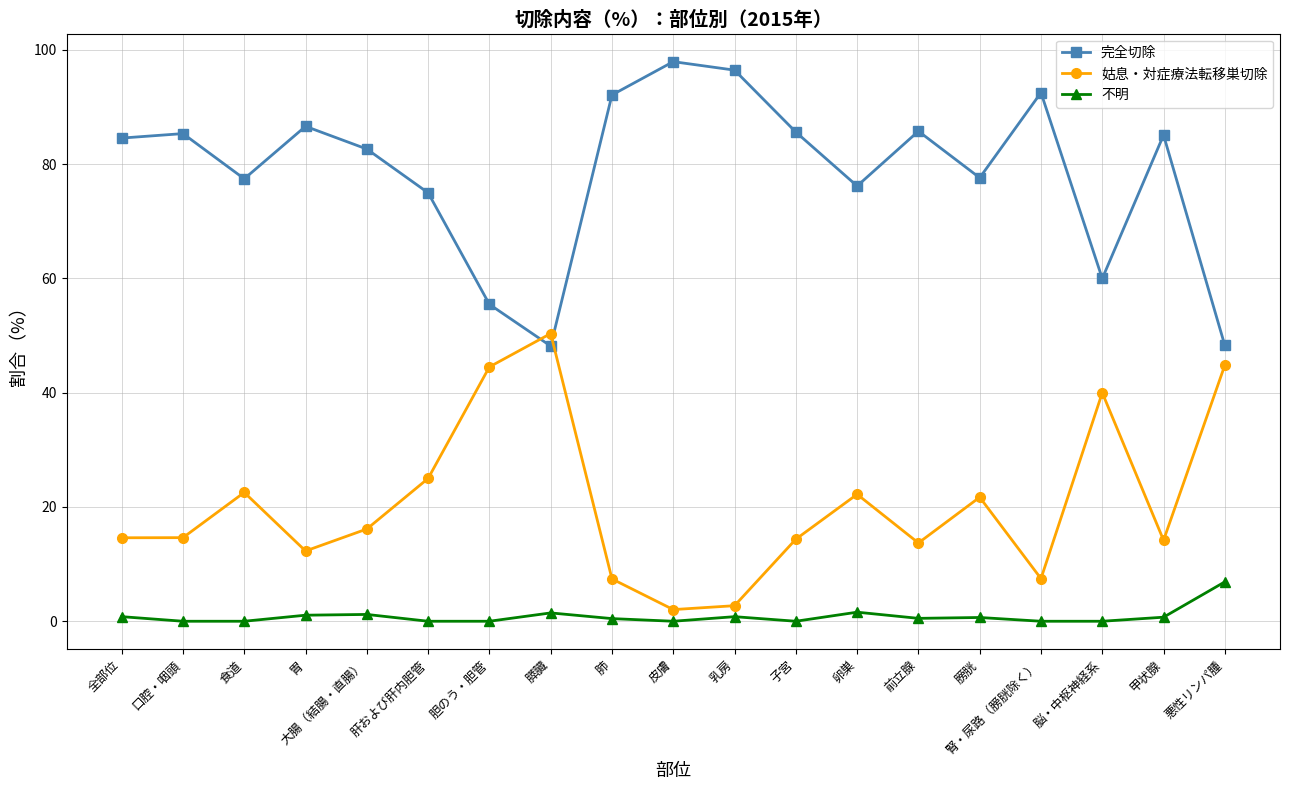

What is the label of the 10th point from the left?

皮膚